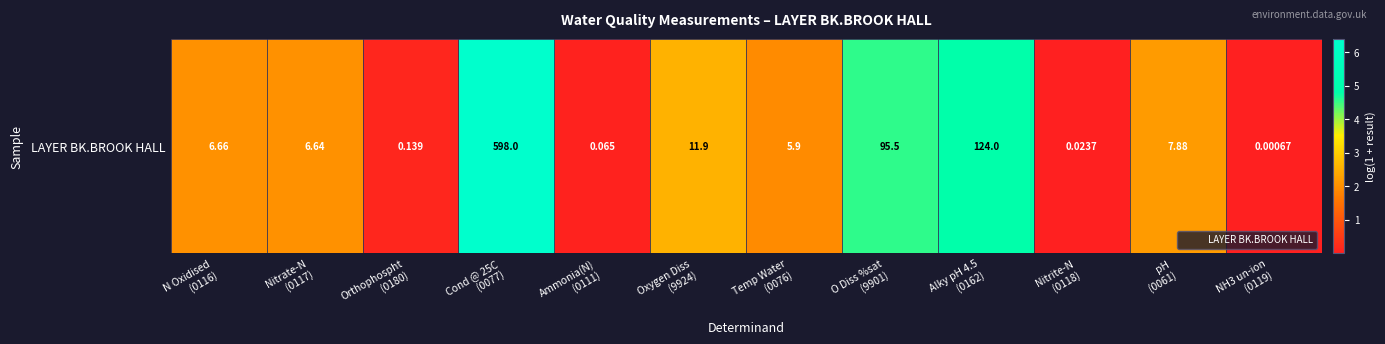

What is the sum of all values?

26.8